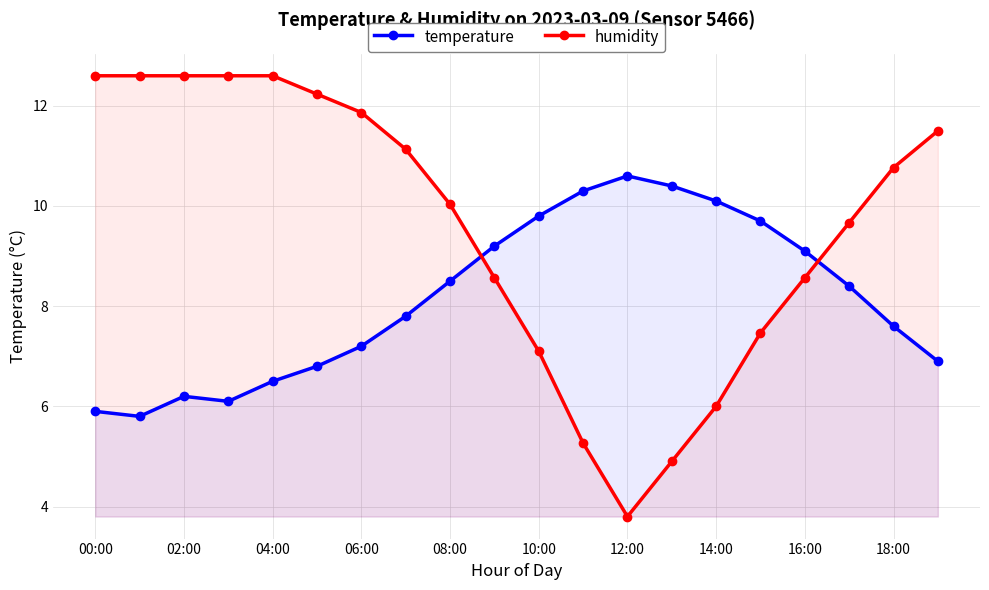

True or false: humidity and temperature cross at least once.

True